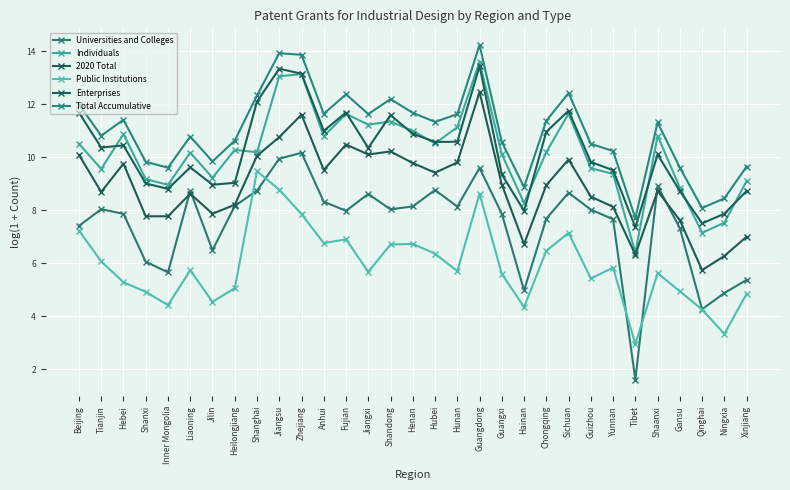

True or false: Total Accumulative and Universities and Colleges cross at least once.

False